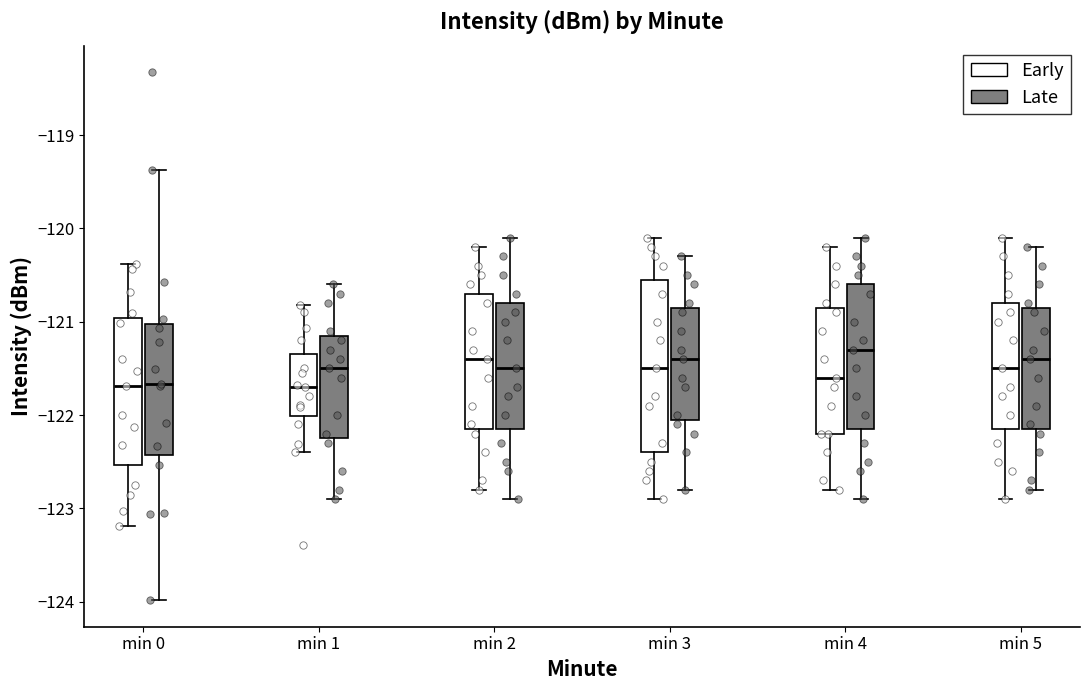

Reading left to right, read every box against the y-axis: the position of its median line, the range the box covers, and the ends of its whiskers. The values are not printed on the chart, so give them approximately, as read against the axis.

min 0 (Early): median -121.7, box -122.5 to -121.0, whiskers -123.2 to -120.4
min 0 (Late): median -121.7, box -122.4 to -121.0, whiskers -124.0 to -119.4
min 1 (Early): median -121.7, box -122.0 to -121.3, whiskers -122.4 to -120.8
min 1 (Late): median -121.5, box -122.2 to -121.1, whiskers -122.9 to -120.6
min 2 (Early): median -121.4, box -122.1 to -120.7, whiskers -122.8 to -120.2
min 2 (Late): median -121.5, box -122.1 to -120.8, whiskers -122.9 to -120.1
min 3 (Early): median -121.5, box -122.4 to -120.5, whiskers -122.9 to -120.1
min 3 (Late): median -121.4, box -122.0 to -120.8, whiskers -122.8 to -120.3
min 4 (Early): median -121.6, box -122.2 to -120.8, whiskers -122.8 to -120.2
min 4 (Late): median -121.3, box -122.1 to -120.6, whiskers -122.9 to -120.1
min 5 (Early): median -121.5, box -122.1 to -120.8, whiskers -122.9 to -120.1
min 5 (Late): median -121.4, box -122.1 to -120.8, whiskers -122.8 to -120.2